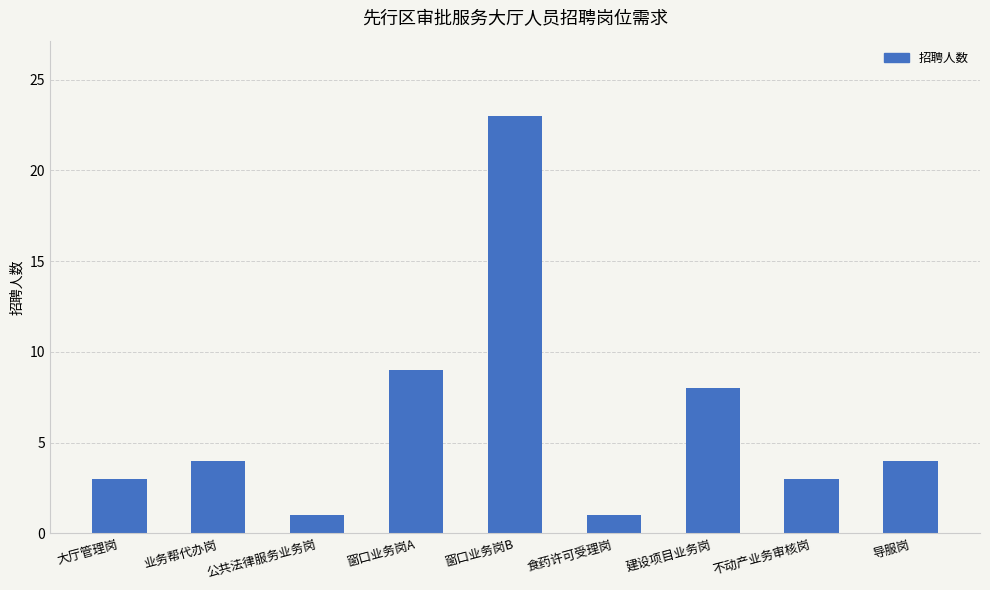

Reading left to right, what are all the values shown in this chart?

大厅管理岗=3	业务帮代办岗=4	公共法律服务业务岗=1	窗口业务岗A=9	窗口业务岗B=23	食药许可受理岗=1	建设项目业务岗=8	不动产业务审核岗=3	导服岗=4